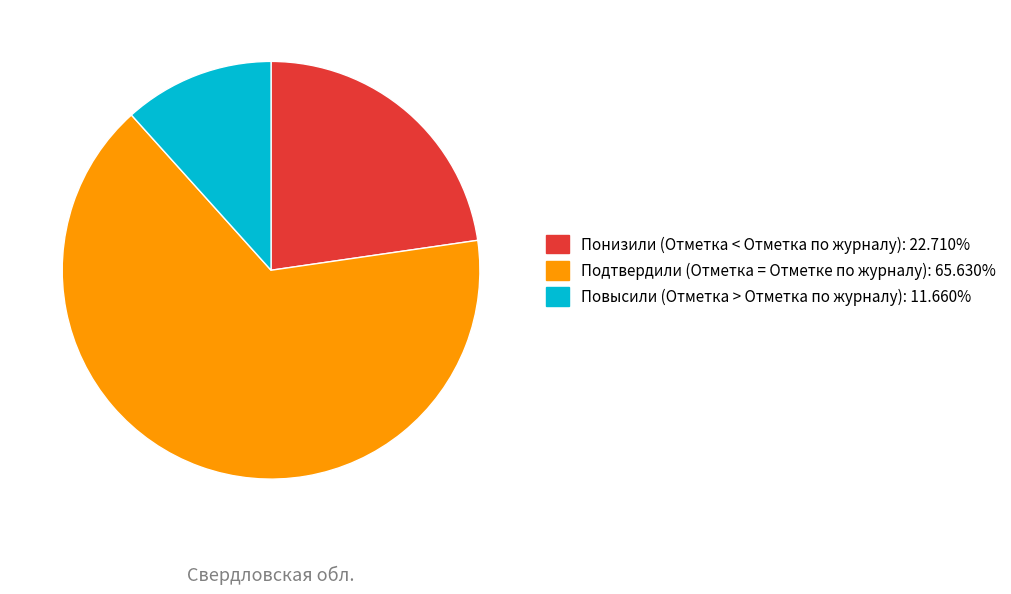

Do Понизили (Отметка < Отметка по журналу) and Повысили (Отметка > Отметка по журналу) together represent more than half of the pie?

No